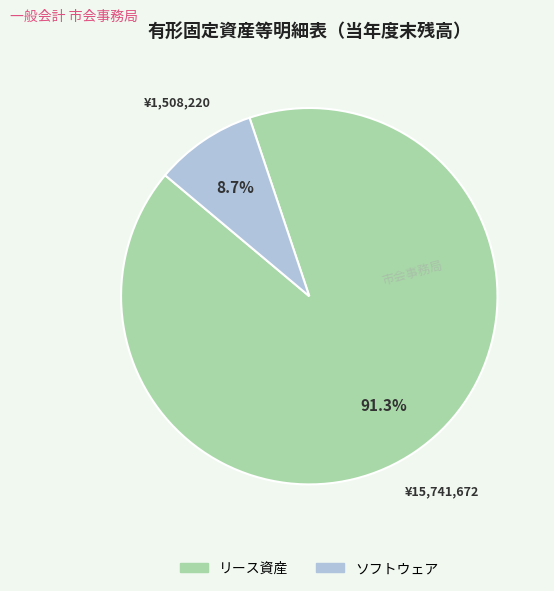

How many segments does this pie chart have?

2